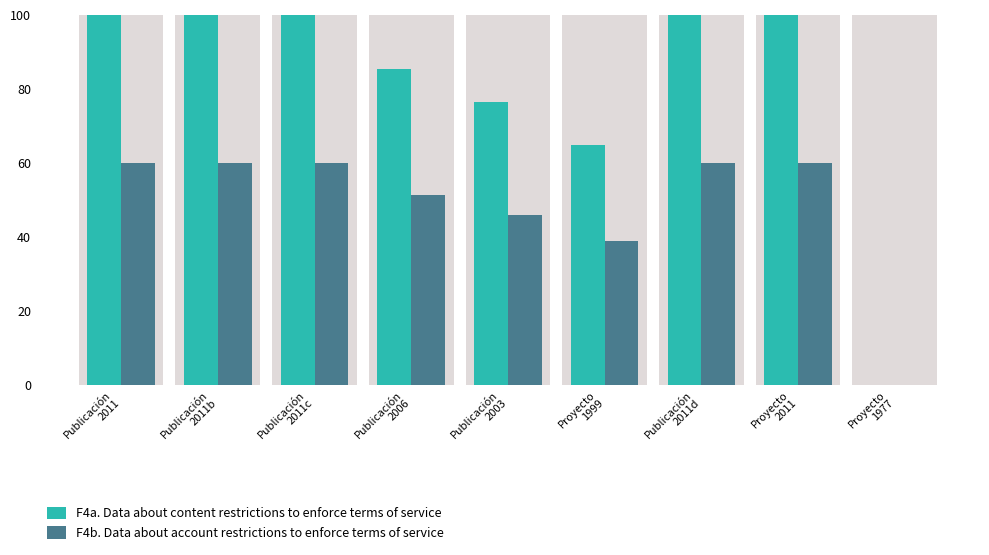

What is the sum of the F4a. Data about content restrictions to enforce terms of service values at Proyecto
1977 and Publicación
2006?

85.3